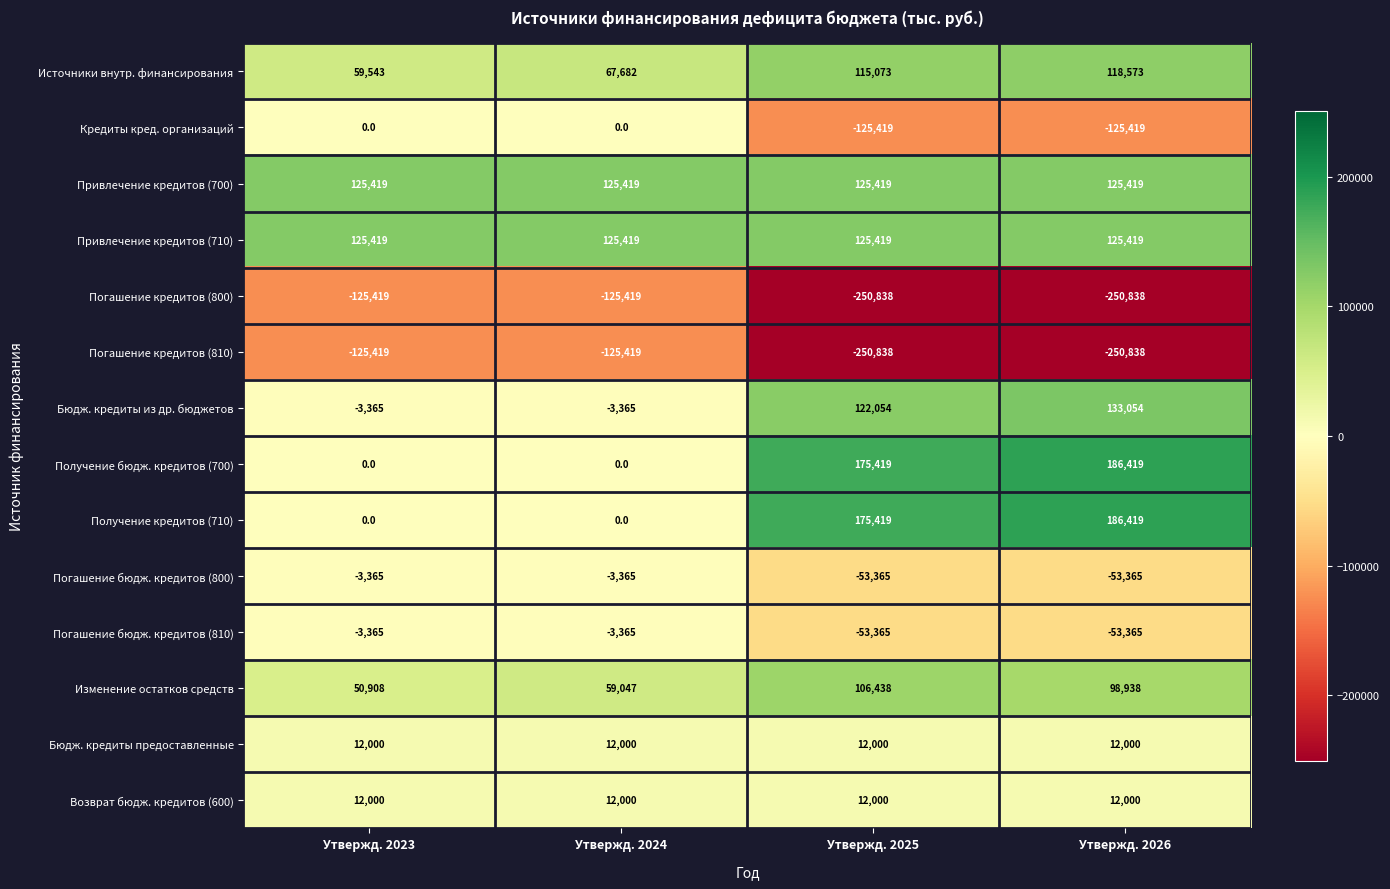

What is the sum of all Бюдж. кредиты из др. бюджетов values?

248378